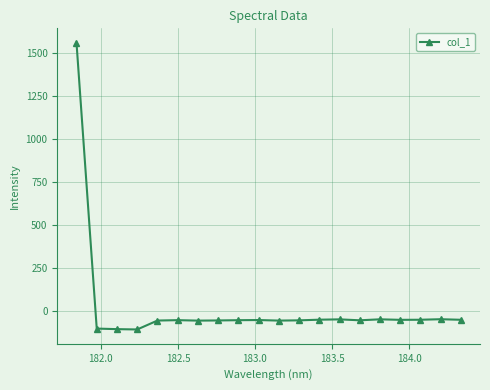

What is the greatest value displayed?

1558.9